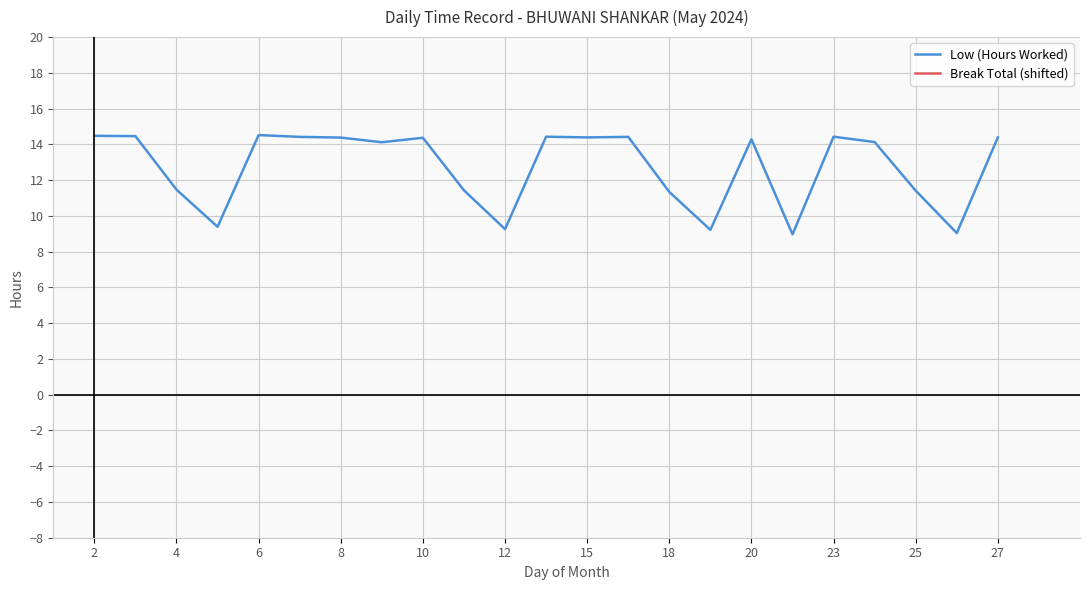

Between 19 and 12, which is larger?

12